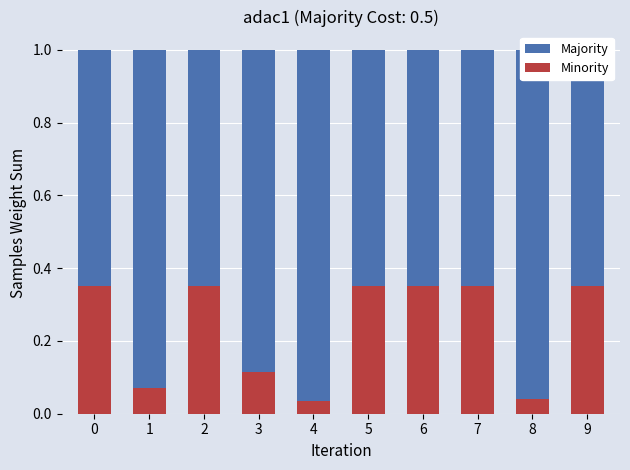

How many bars are there in total?

10